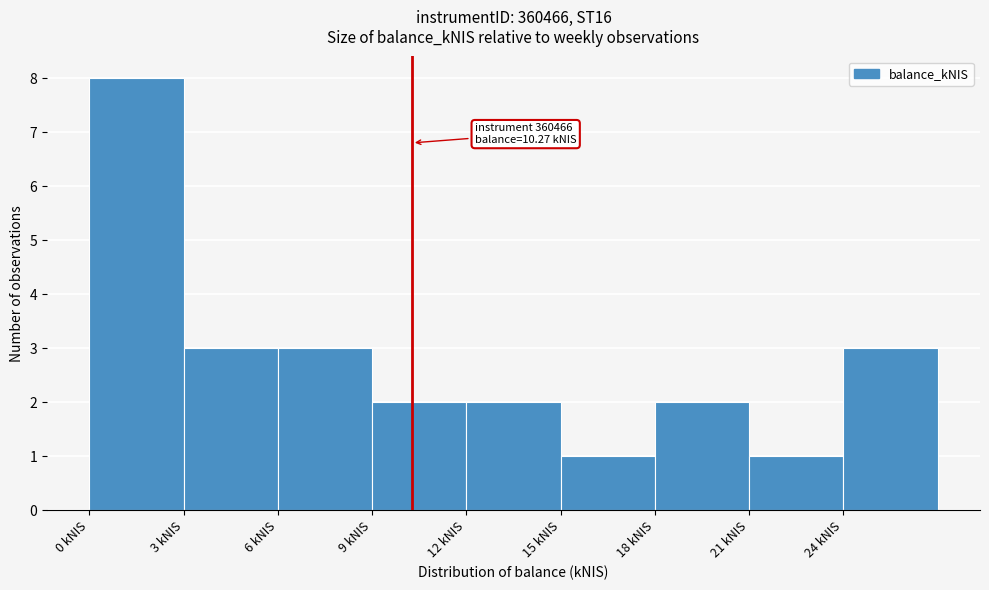

Which range on the x-axis has the tallest bar?

0 to 3